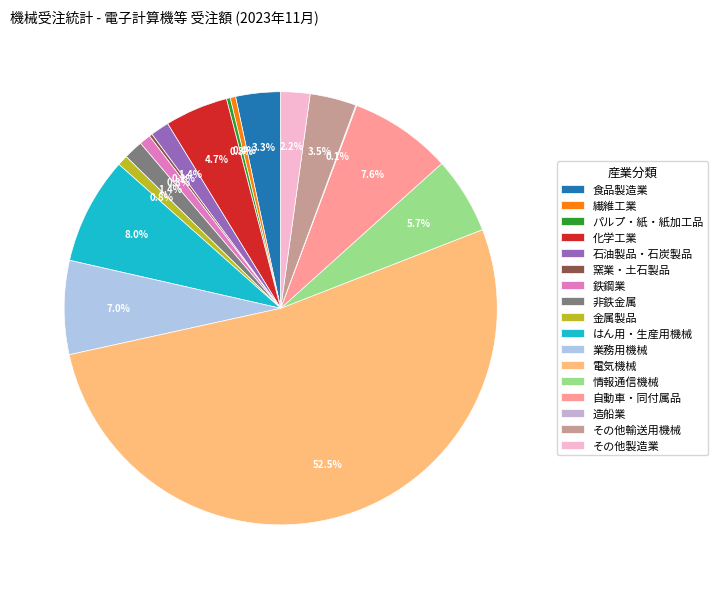

Is it true that 窯業・土石製品 is 0% of the pie?

True